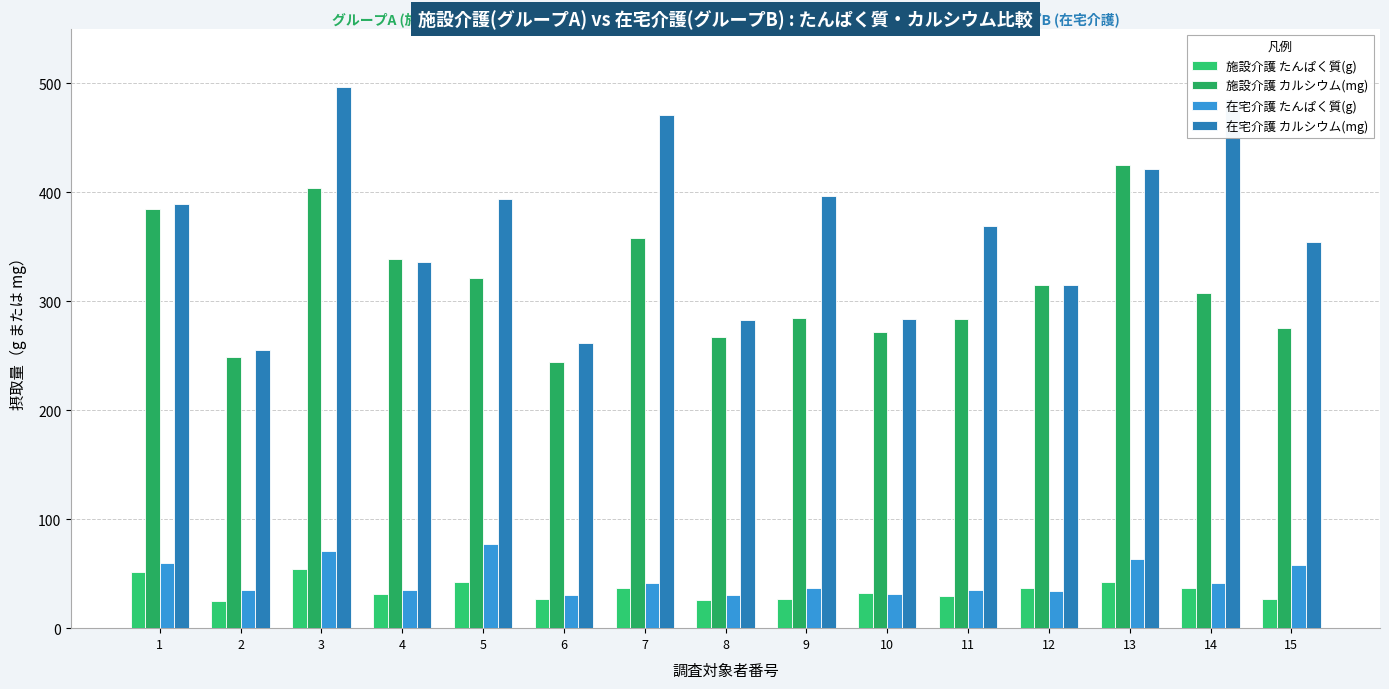

Which series has the largest range (max minus min)?

在宅介護 カルシウム(mg)